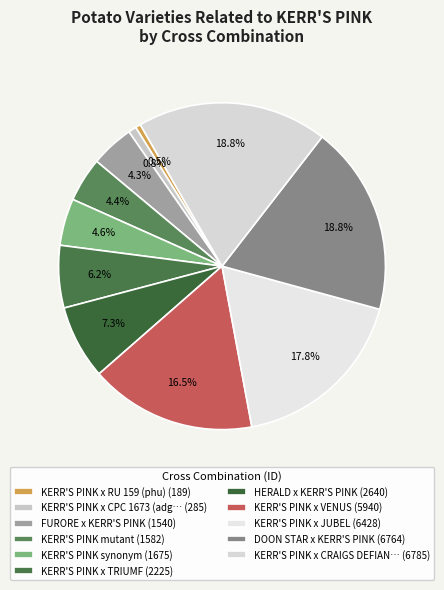

How many segments does this pie chart have?

11